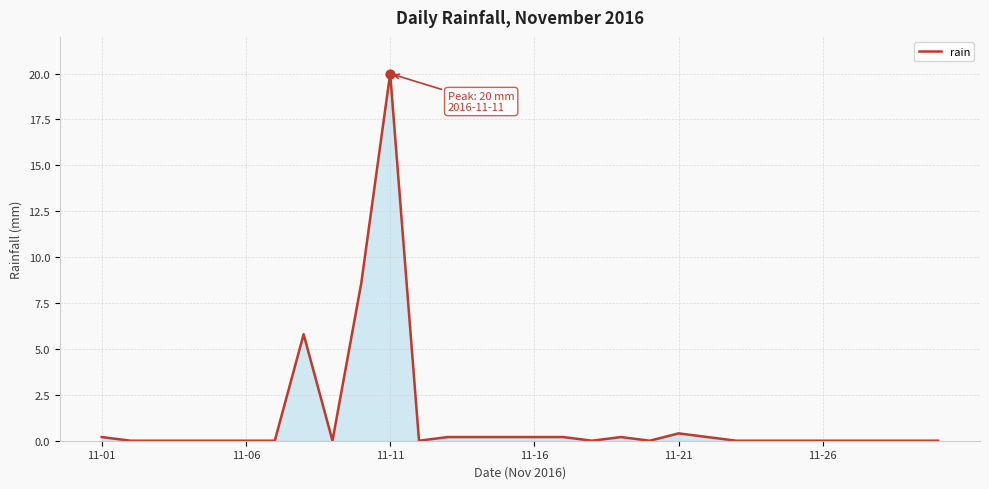

What is the greatest value displayed?

20.0